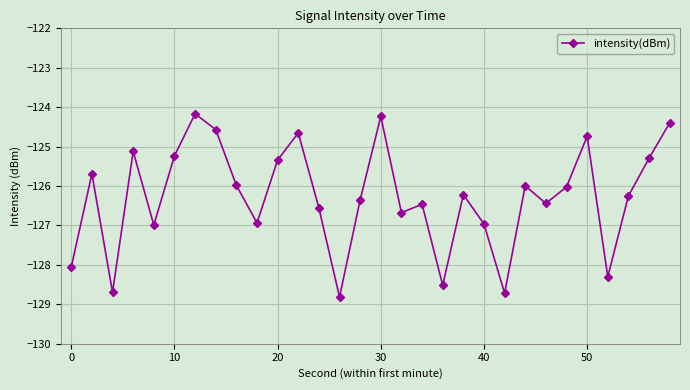

How many interior local valleys (lower than both neighbors) does the data have?

9